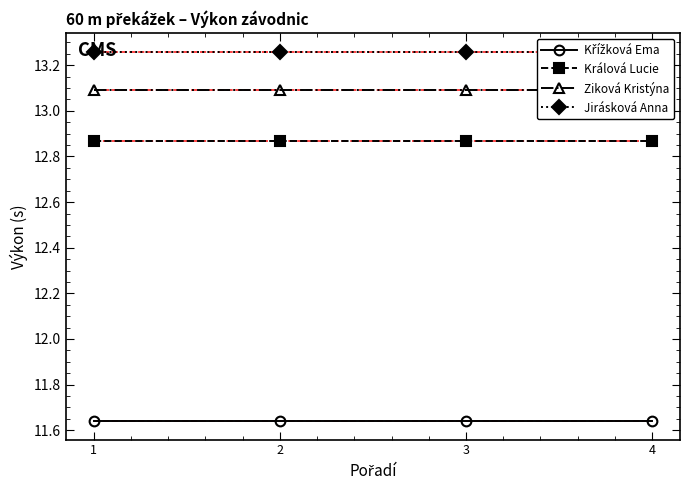

Reading left to right, extract all data points from this chart.

Křížková Ema: 11.6	11.6	11.6	11.6
Králová Lucie: 12.9	12.9	12.9	12.9
Ziková Kristýna: 13.1	13.1	13.1	13.1
Jirásková Anna: 13.3	13.3	13.3	13.3